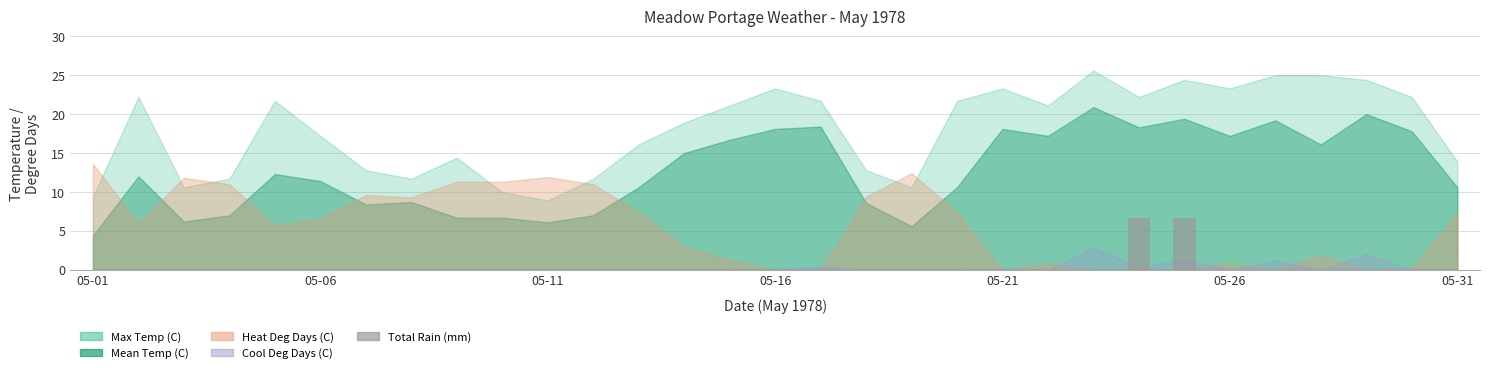

What is the sum of all values?

13.2